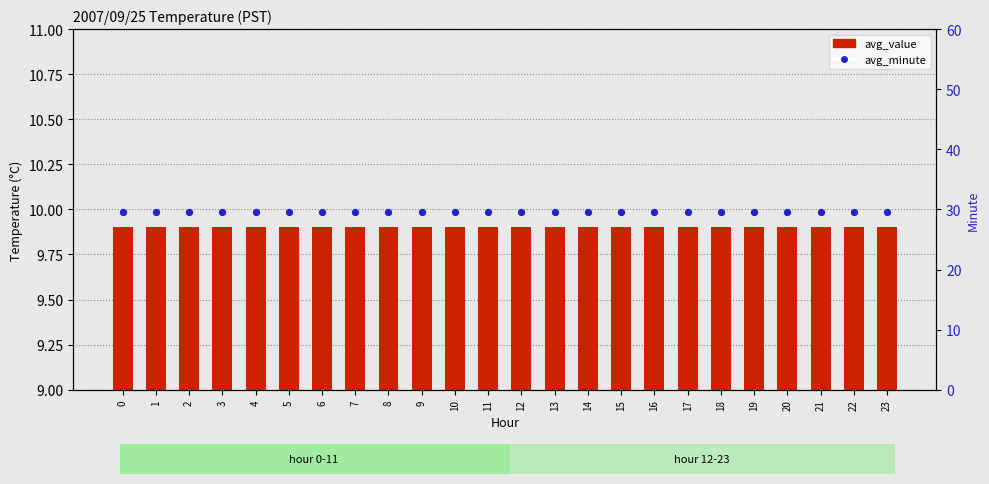

Which series reaches the minimum Y coordinate?

avg_value